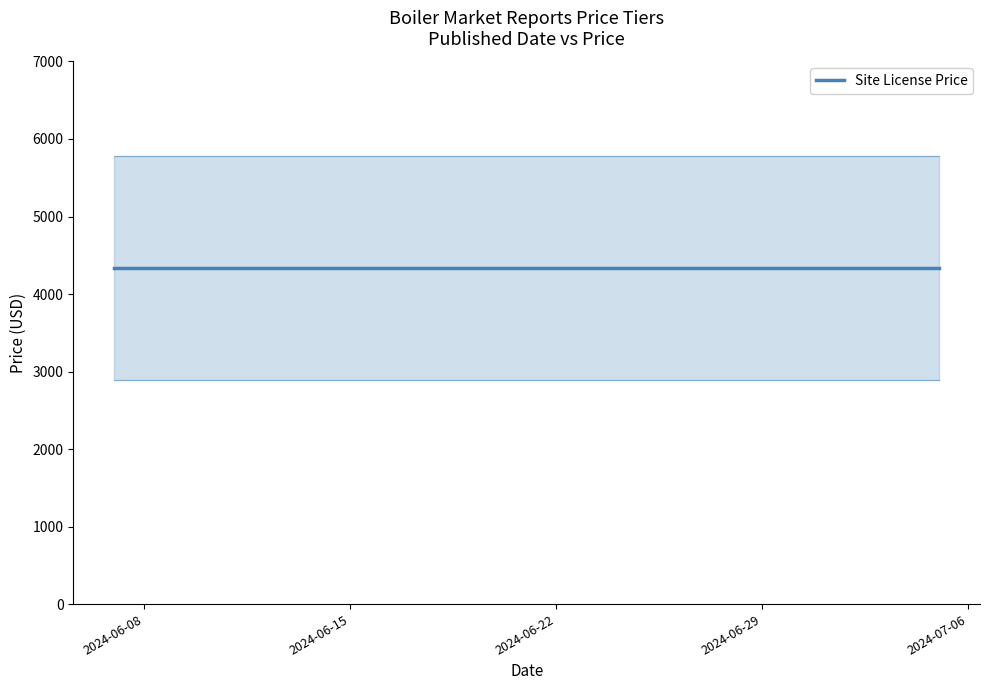

What is the value of the Site License Price point at the 24th from the left?

4335